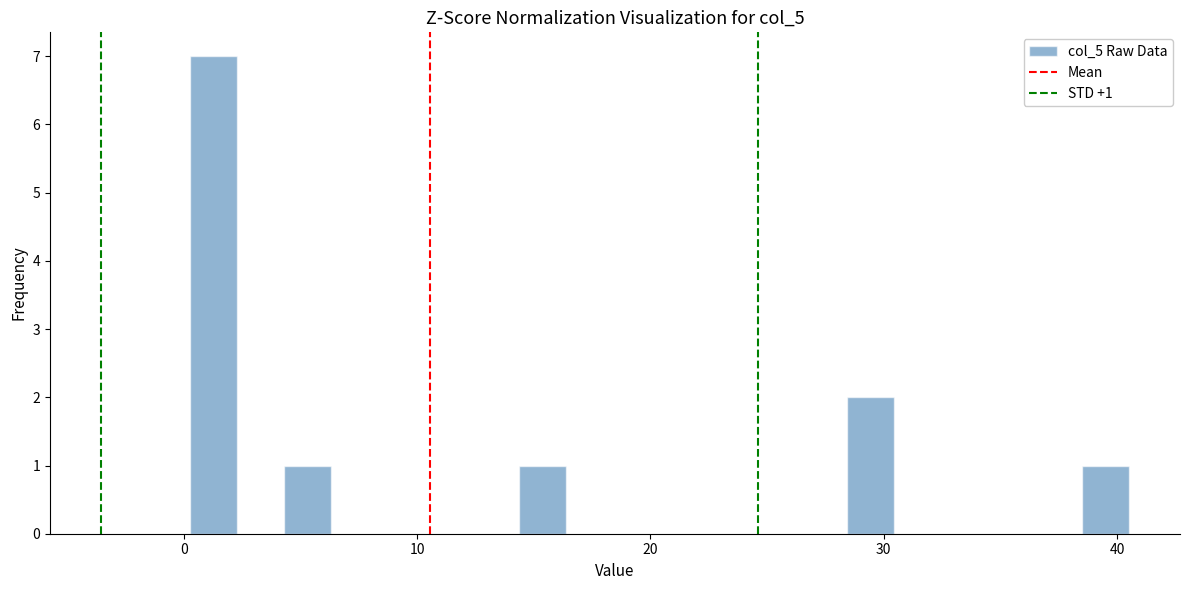

Around what value on the x-axis is the tallest bar? Give the approximate position of its centre, as read against the axis.

1